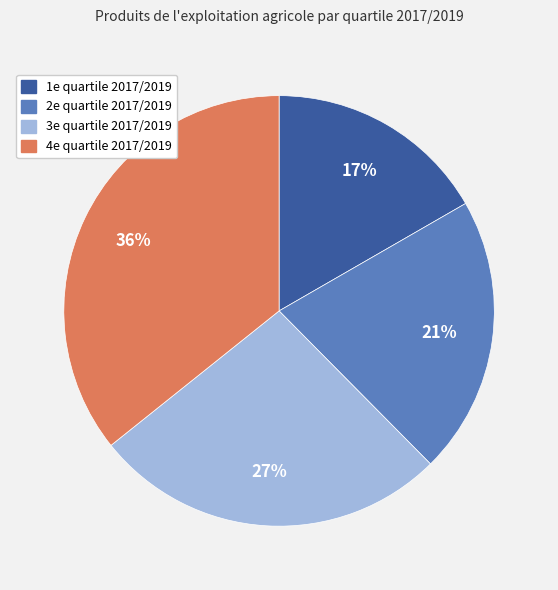

How many slices are in this pie chart?

4